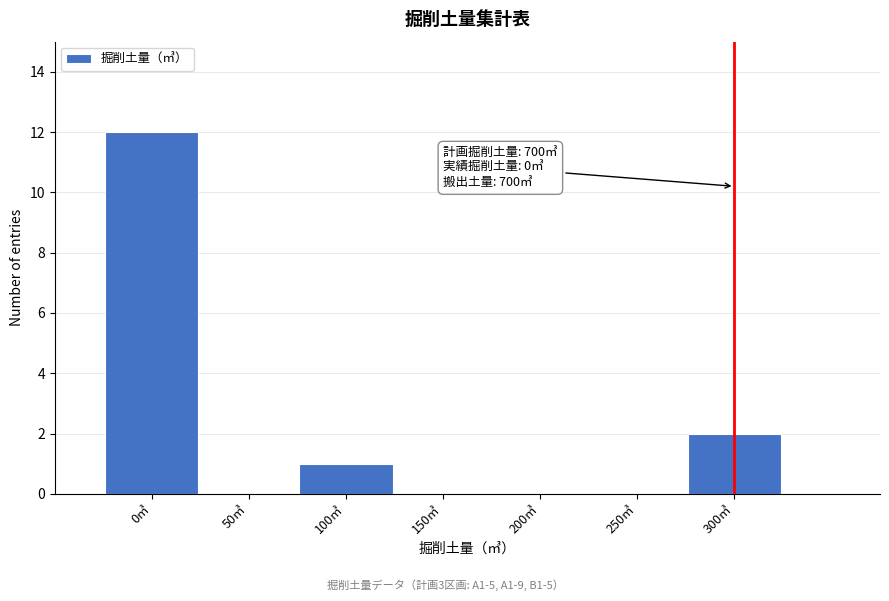

Over which range of the x-axis is the bar tallest?

-25 to 25